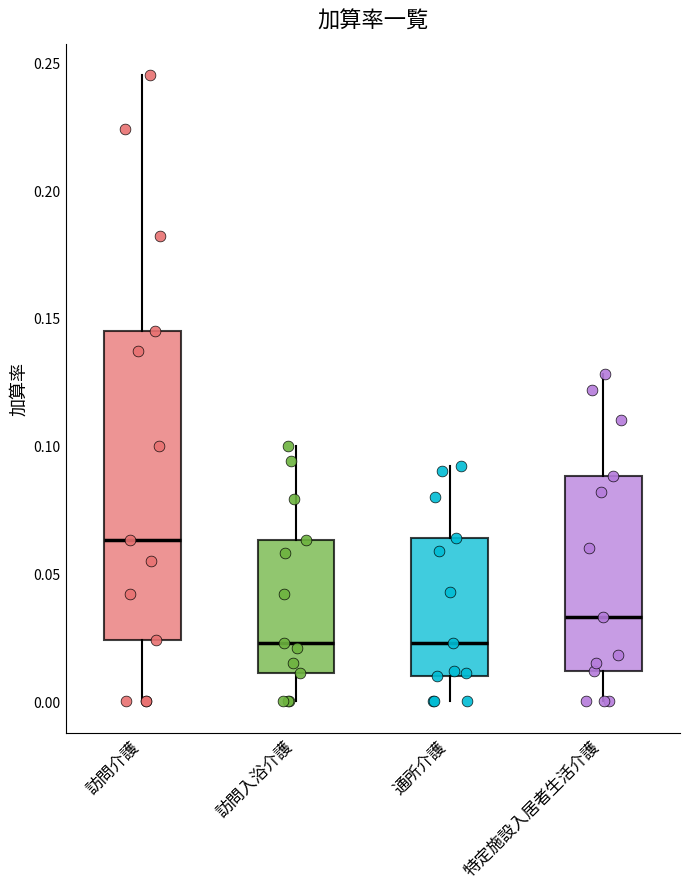

Where does the median line of the box for 通所介護 sit on the y-axis? The values are not printed on the chart, so give them approximately, as read against the axis.

0.025